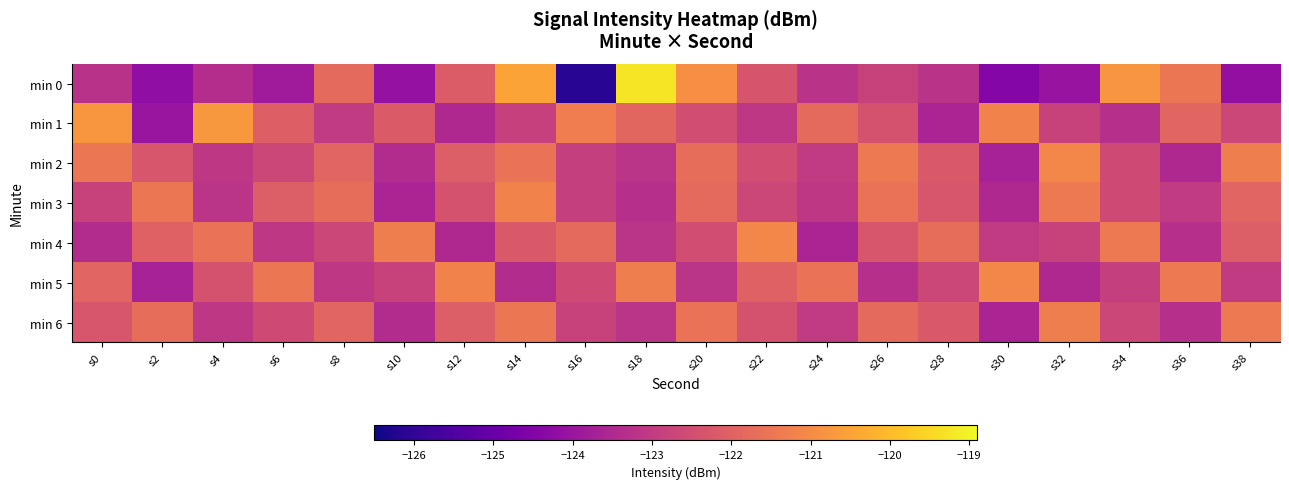

Reading left to right, what are all the values shown in this chart?

min 0: s0=-123.2	s2=-124.2	s4=-123.4	s6=-123.8	s8=-121.8	s10=-124.1	s12=-122.1	s14=-120.5	s16=-126.1	s18=-119.3	s20=-120.9	s22=-122.3	s24=-123.2	s26=-122.8	s28=-123.2	s30=-124.4	s32=-124.0	s34=-120.8	s36=-121.5	s38=-124.2
min 1: s0=-120.8	s2=-124.0	s4=-120.7	s6=-122.1	s8=-123.0	s10=-122.2	s12=-123.5	s14=-122.9	s16=-121.3	s18=-121.9	s20=-122.5	s22=-123.1	s24=-121.8	s26=-122.4	s28=-123.6	s30=-121.2	s32=-122.8	s34=-123.3	s36=-121.9	s38=-122.7
min 2: s0=-121.5	s2=-122.3	s4=-123.1	s6=-122.7	s8=-121.9	s10=-123.4	s12=-122.1	s14=-121.6	s16=-122.9	s18=-123.2	s20=-121.7	s22=-122.5	s24=-123.0	s26=-121.4	s28=-122.2	s30=-123.7	s32=-121.1	s34=-122.6	s36=-123.5	s38=-121.3
min 3: s0=-122.8	s2=-121.5	s4=-123.2	s6=-122.1	s8=-121.7	s10=-123.6	s12=-122.4	s14=-121.2	s16=-122.9	s18=-123.3	s20=-121.8	s22=-122.7	s24=-123.1	s26=-121.6	s28=-122.3	s30=-123.5	s32=-121.4	s34=-122.6	s36=-123.0	s38=-121.9
min 4: s0=-123.4	s2=-122.0	s4=-121.6	s6=-123.1	s8=-122.7	s10=-121.3	s12=-123.5	s14=-122.2	s16=-121.8	s18=-123.2	s20=-122.5	s22=-121.1	s24=-123.6	s26=-122.3	s28=-121.7	s30=-123.0	s32=-122.8	s34=-121.4	s36=-123.3	s38=-122.1
min 5: s0=-121.9	s2=-123.7	s4=-122.4	s6=-121.5	s8=-123.1	s10=-122.8	s12=-121.2	s14=-123.4	s16=-122.6	s18=-121.3	s20=-123.2	s22=-122.0	s24=-121.6	s26=-123.3	s28=-122.7	s30=-121.1	s32=-123.5	s34=-122.9	s36=-121.4	s38=-123.0
min 6: s0=-122.3	s2=-121.7	s4=-123.1	s6=-122.6	s8=-121.9	s10=-123.4	s12=-122.1	s14=-121.5	s16=-122.8	s18=-123.2	s20=-121.6	s22=-122.4	s24=-123.0	s26=-121.8	s28=-122.2	s30=-123.6	s32=-121.3	s34=-122.7	s36=-123.3	s38=-121.4